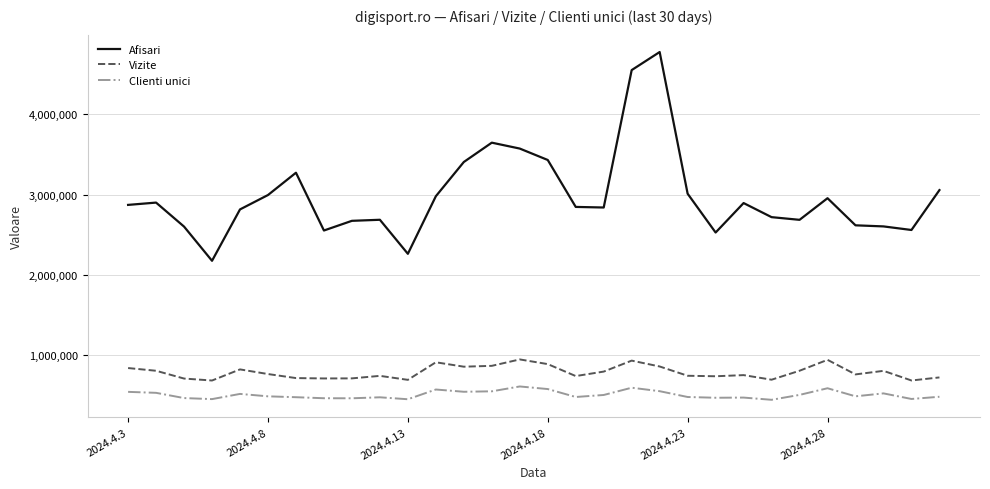

What is the difference between the maximum and minimum values in the Vizite series?

263150